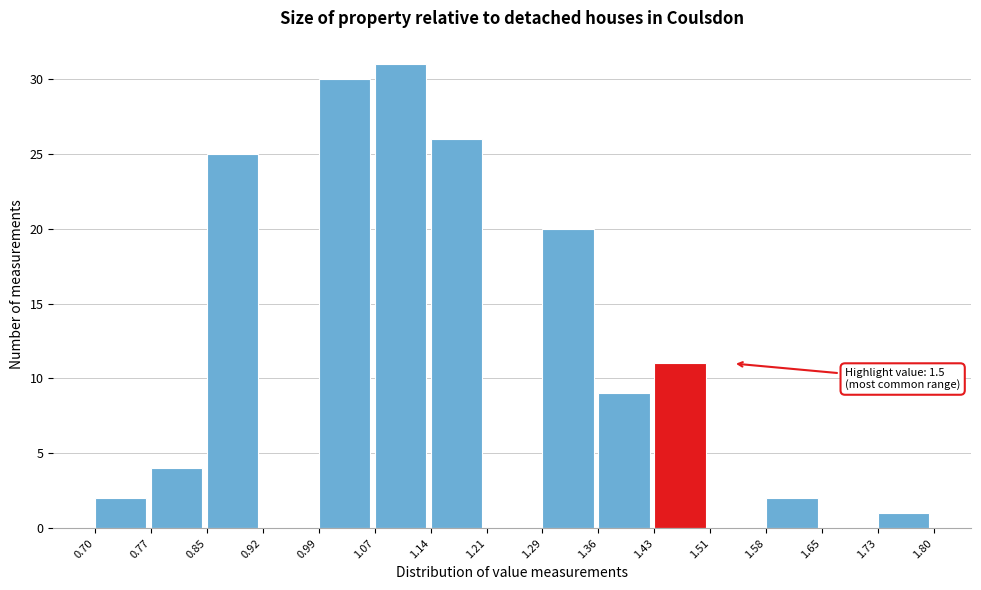

Which range on the x-axis has the tallest bar?

1.07 to 1.14